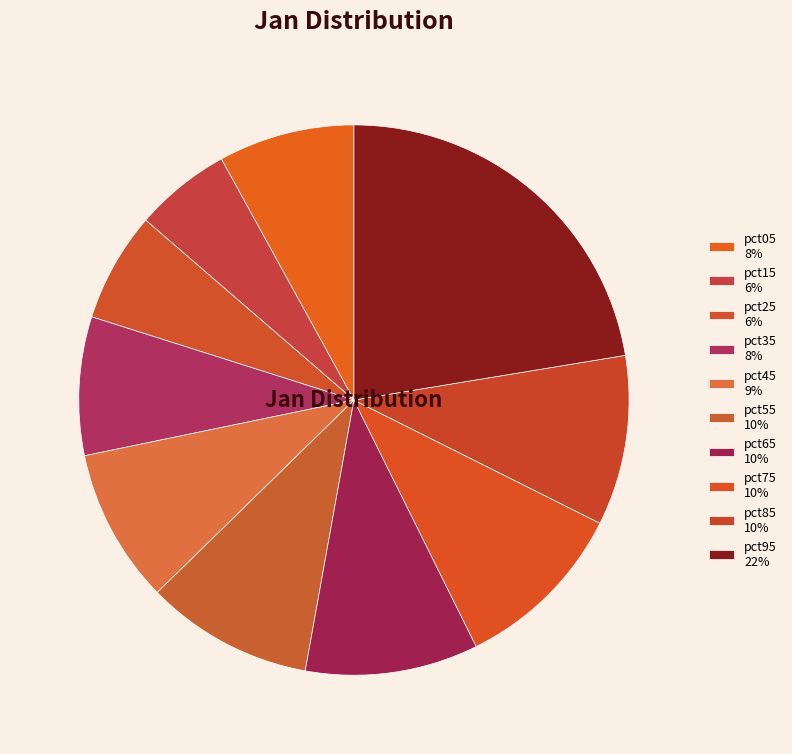

Which slice is the smallest?

pct15